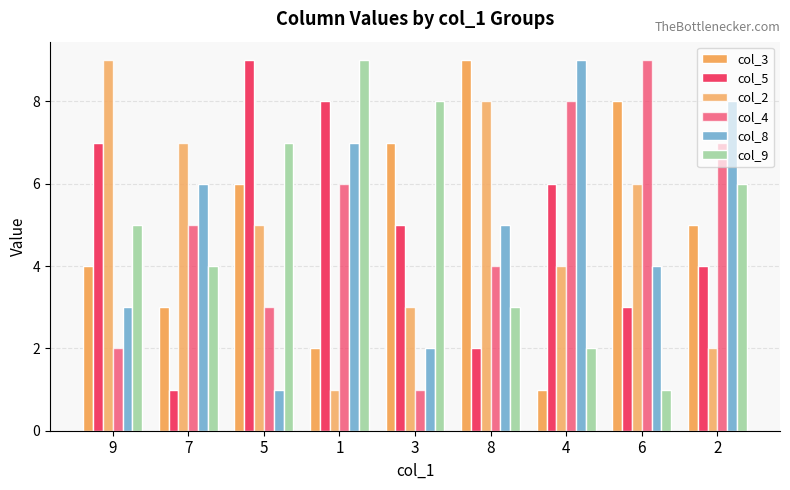

What is the difference between the maximum and minimum values in the col_2 series?

8